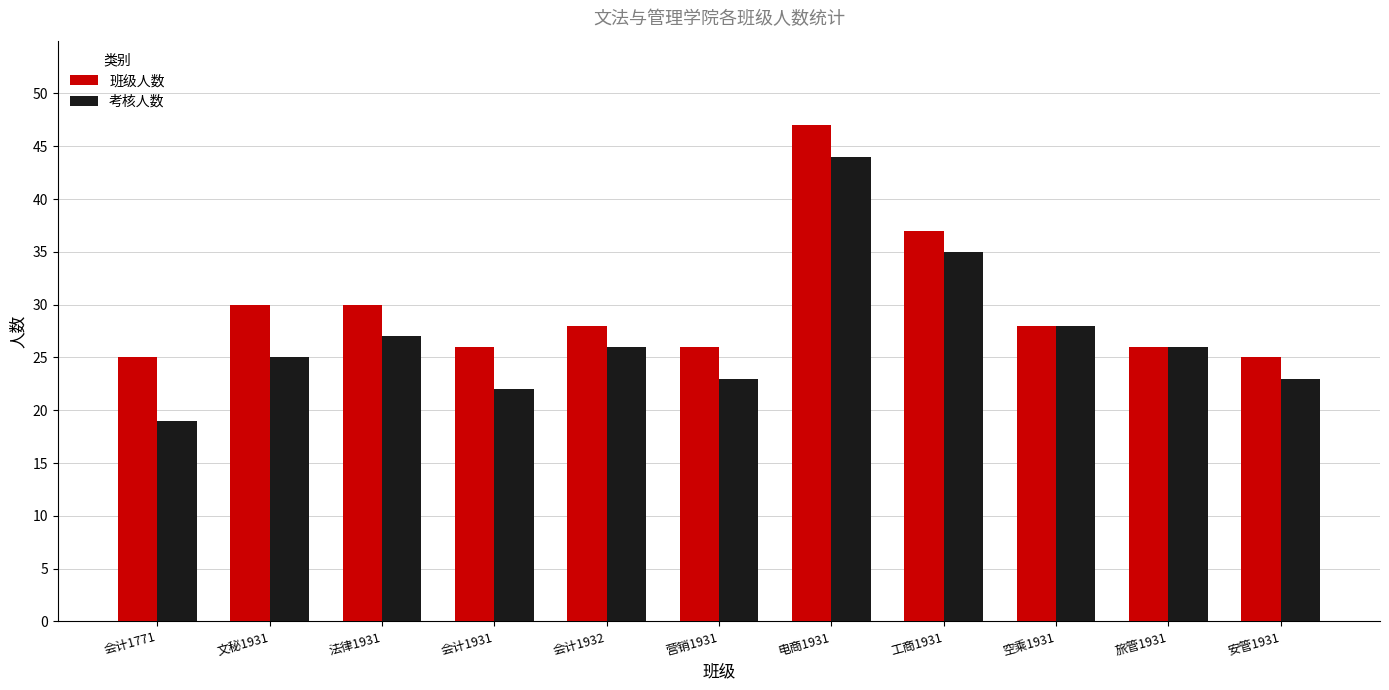

What is the label of the 6th bar from the right?

营销1931